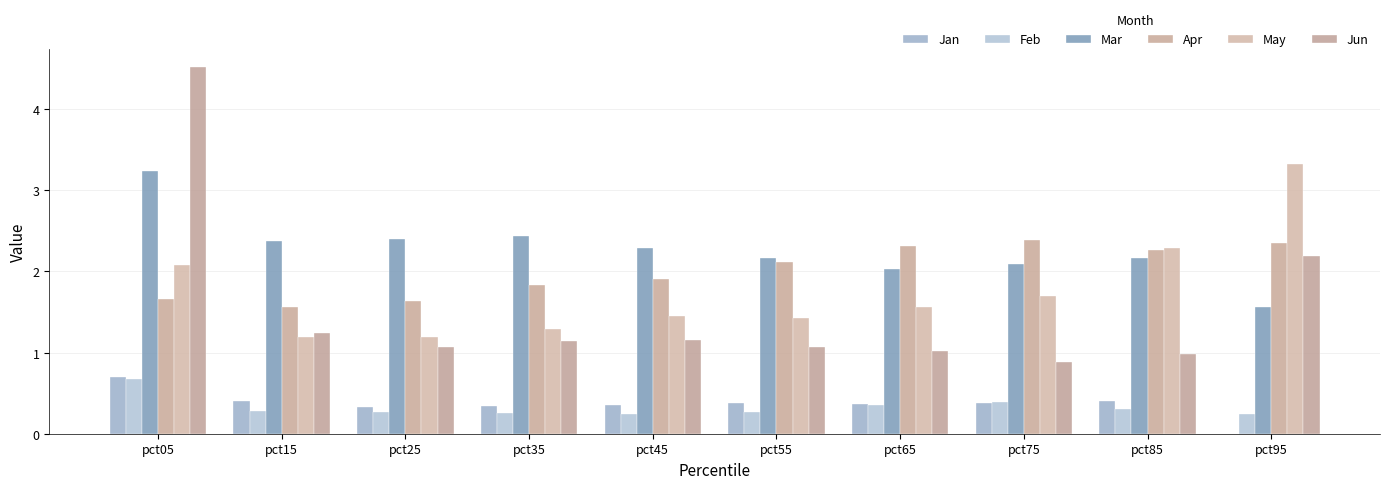

True or false: Jan has a value of 0.4 at pct55.

True